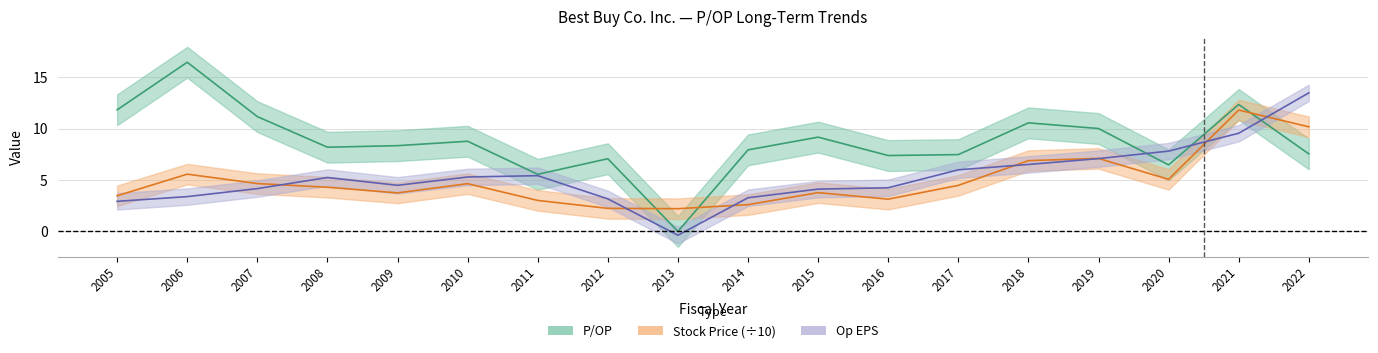

How many lines are shown in the chart?

3